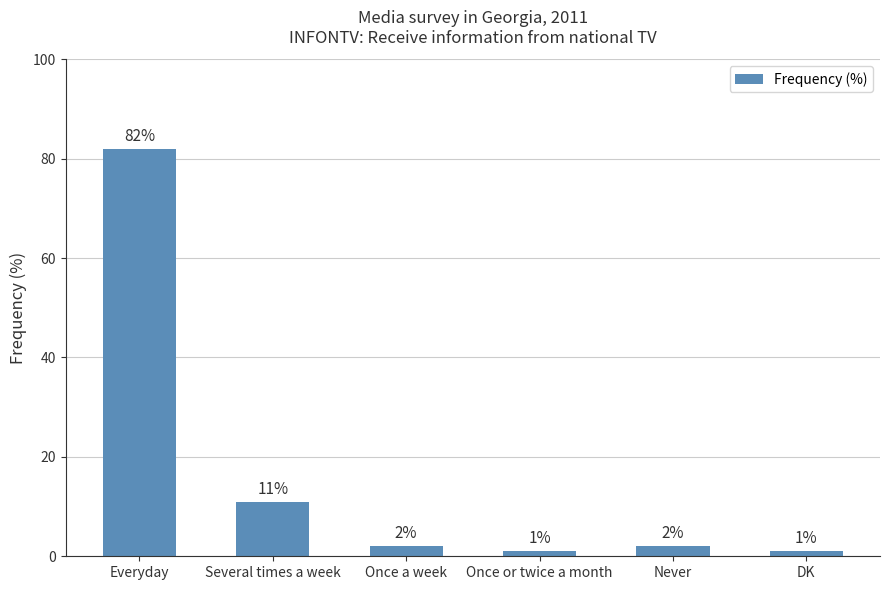

What is the difference between the maximum and minimum values?

81